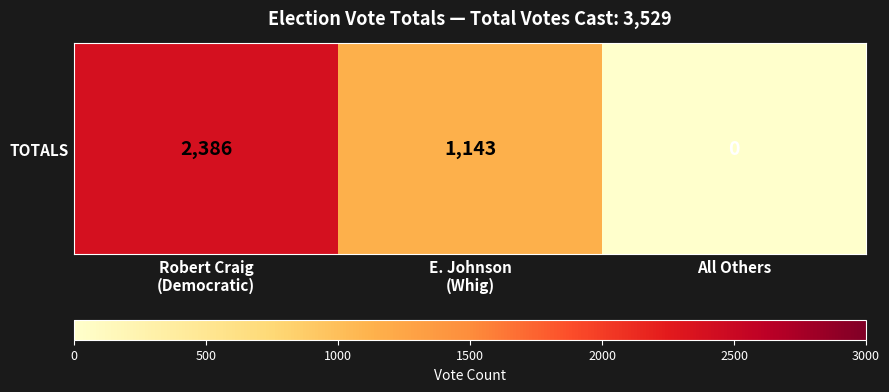

What is the sum of the values at Robert Craig
(Democratic) and E. Johnson
(Whig)?

3529